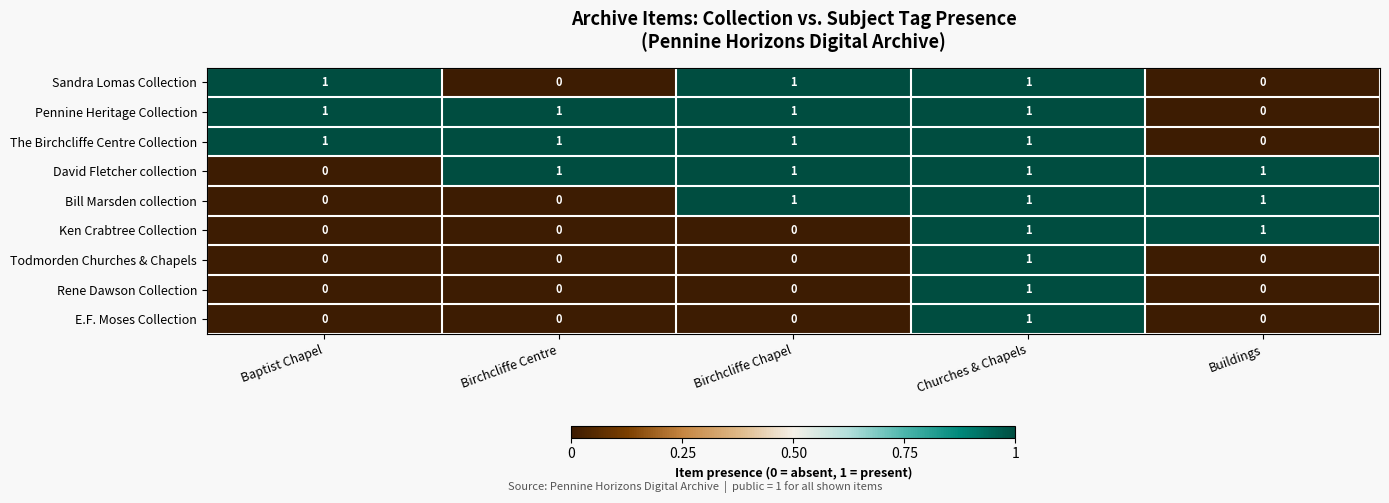

How many Ken Crabtree Collection values are between 0 and 1?

5